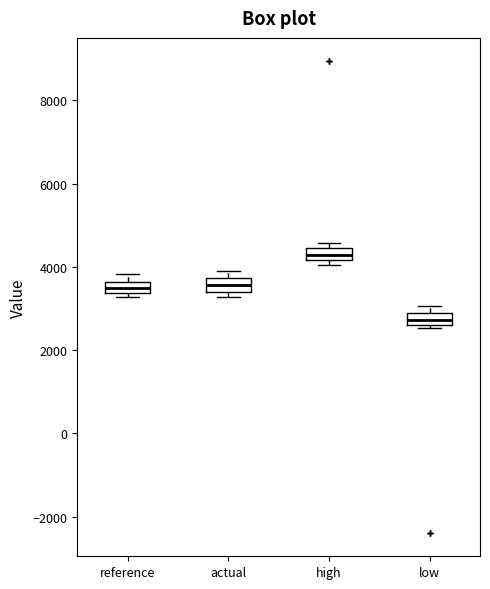

Where is the lower edge of the box for actual on the y-axis? The values are not printed on the chart, so give them approximately, as read against the axis.

3400